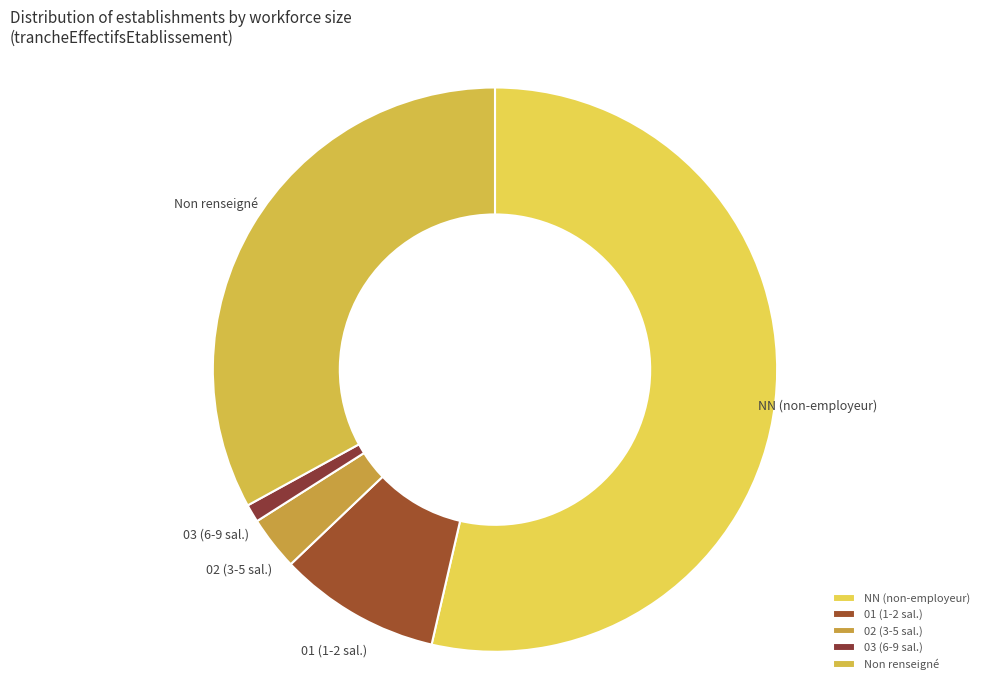

Rank the categories by value from lowest to highest.

03 (6-9 sal.), 02 (3-5 sal.), 01 (1-2 sal.), Non renseigné, NN (non-employeur)